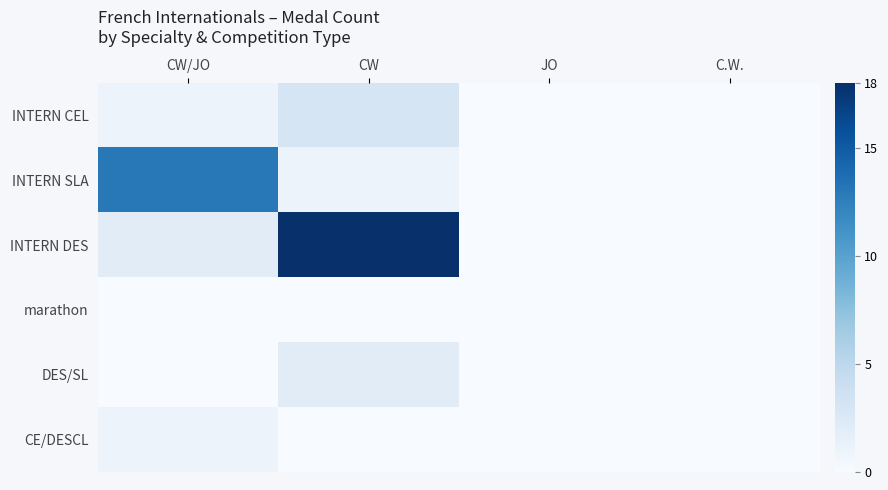

What is the greatest value displayed?

18